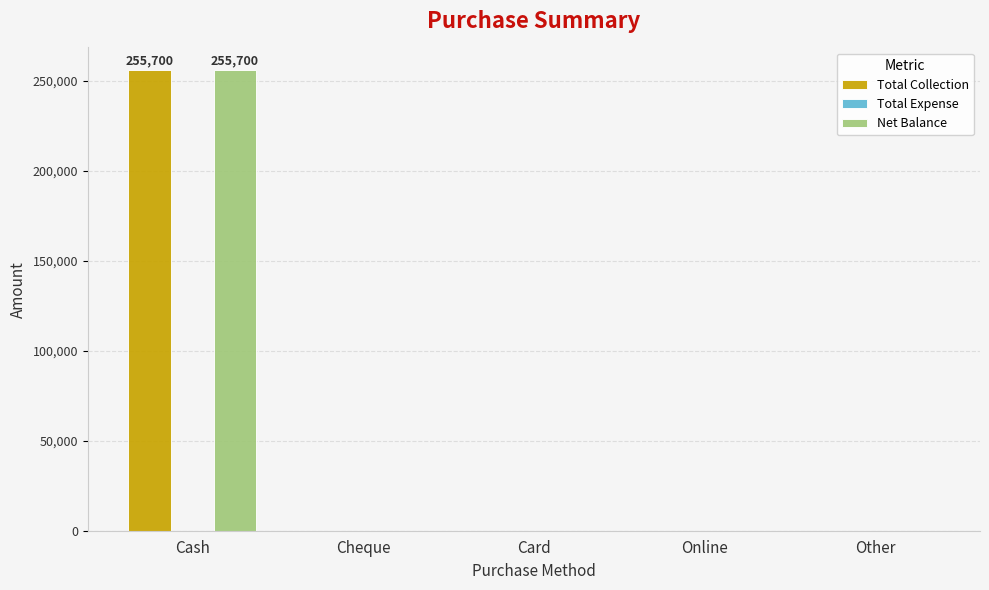

At which category is the sum across all series the highest?

Cash